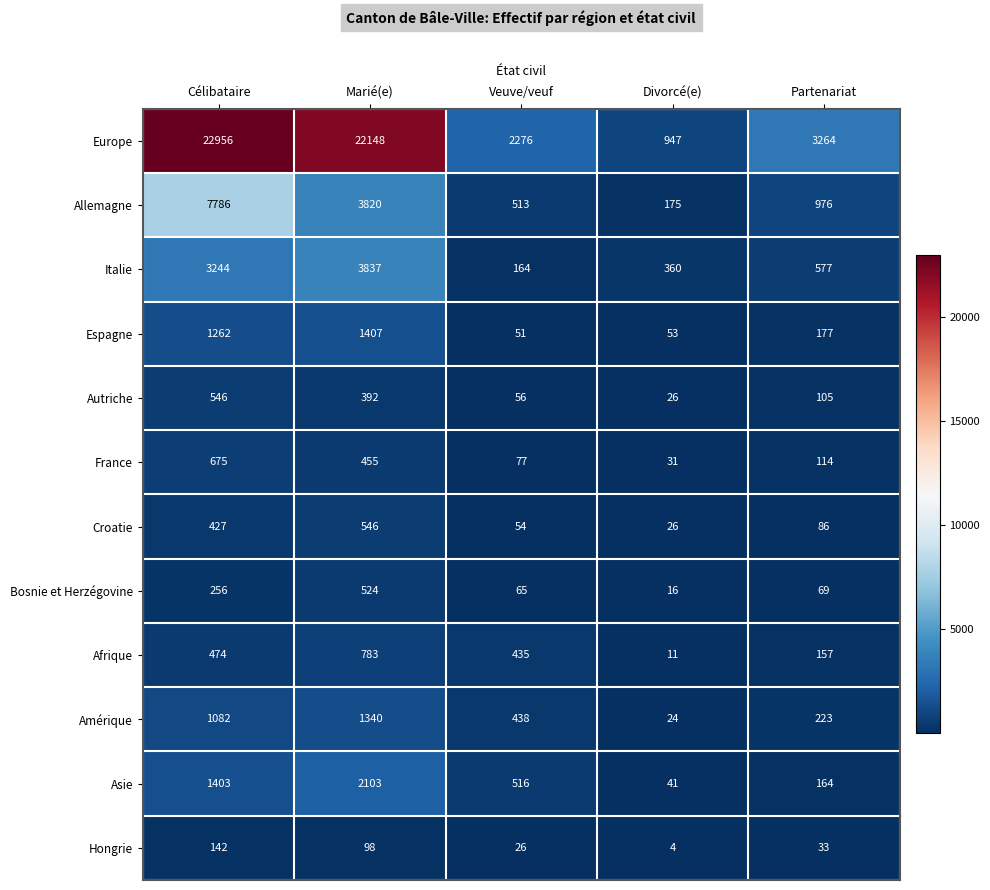

Rank the series at Marié(e) from lowest to highest value.

Hongrie, Autriche, France, Bosnie et Herzégovine, Croatie, Afrique, Amérique, Espagne, Asie, Allemagne, Italie, Europe